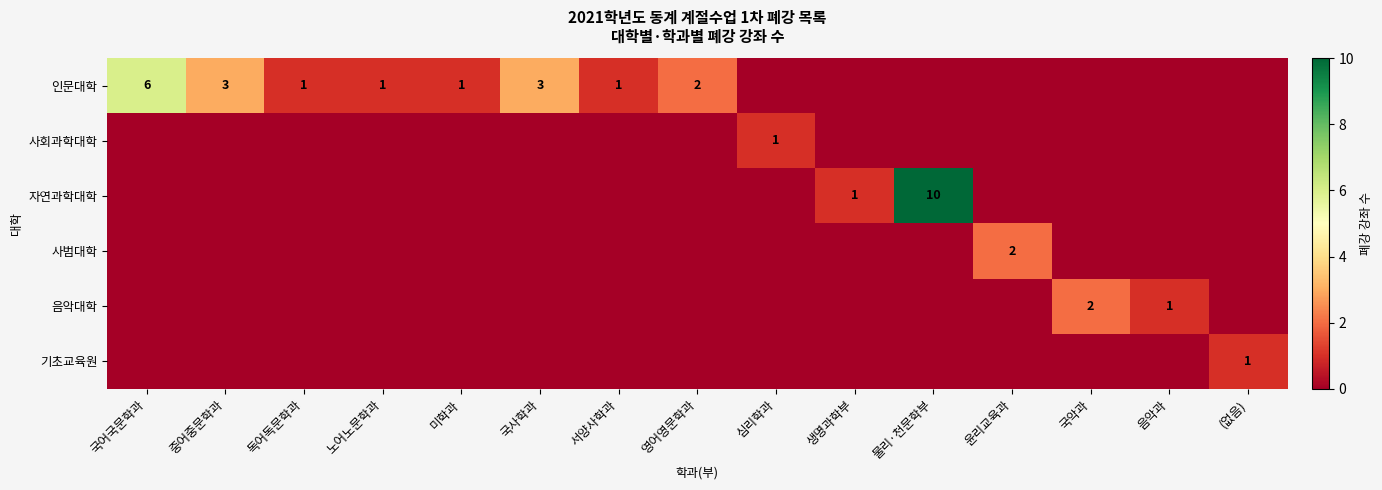

Is the value of 자연과학대학 at 노어노문학과 greater than the value of 인문대학 at 심리학과?

No